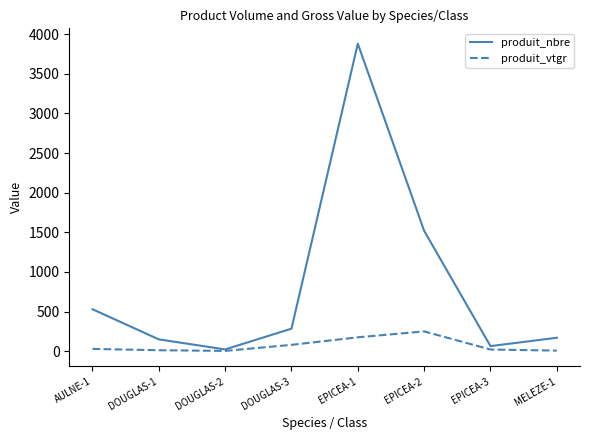

At which category does produit_nbre reach its first local peak?

EPICEA-1